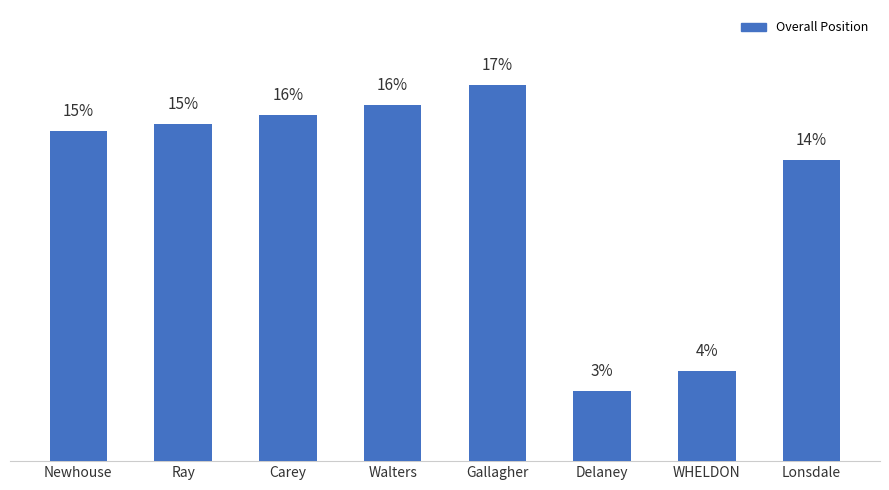

Are the bars horizontal?

No